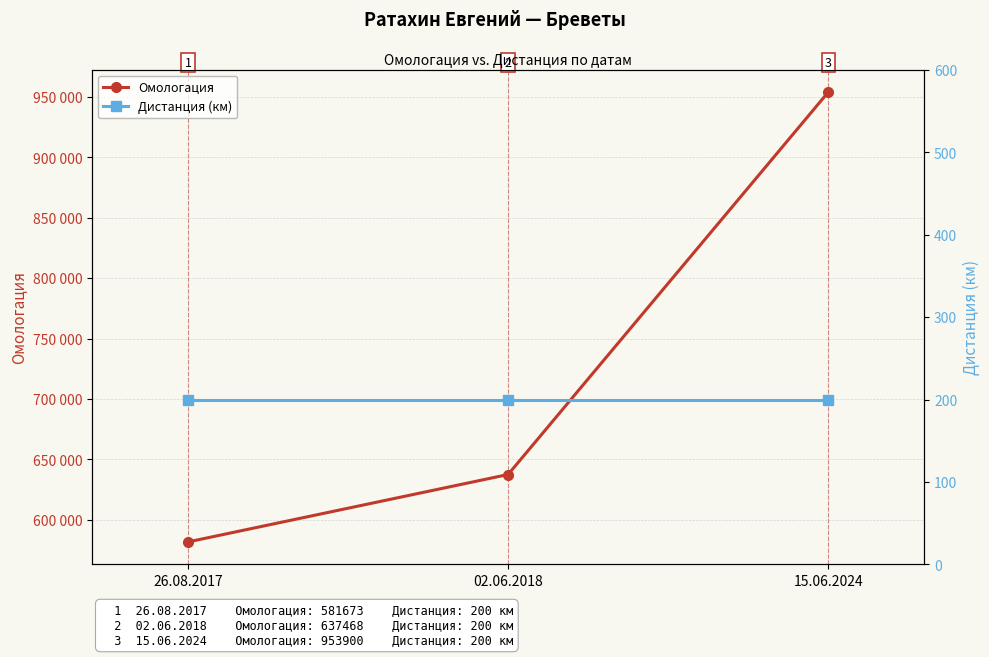

What is the total value across all series at 02.06.2018?

637668